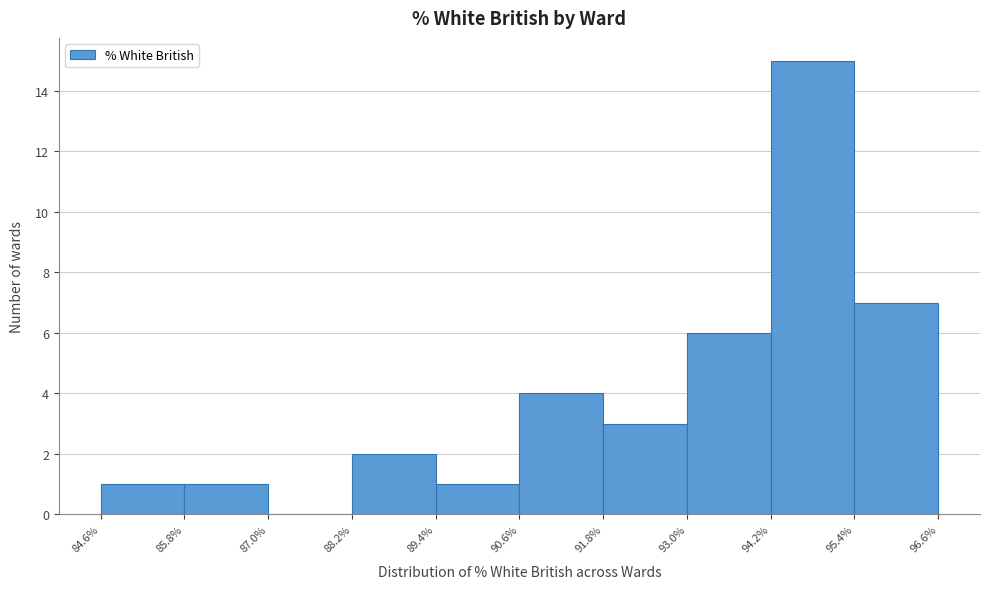

Reading left to right, transcribe this chart: for each bar, give the range it covers on the x-axis and its height. The values are not printed on the chart, so give them approximately, as read against the axis.

84.6% to 85.8%: 1
85.8% to 87.0%: 1
87.0% to 88.2%: 0
88.2% to 89.4%: 2
89.4% to 90.6%: 1
90.6% to 91.8%: 4
91.8% to 93.0%: 3
93.0% to 94.2%: 6
94.2% to 95.4%: 15
95.4% to 96.6%: 7